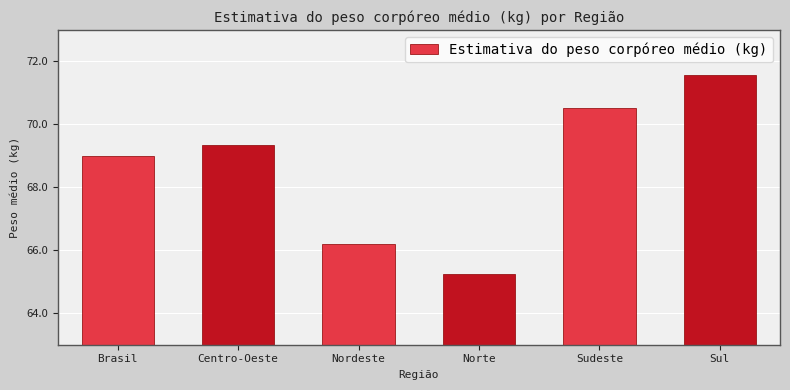

How many bars are there in total?

6